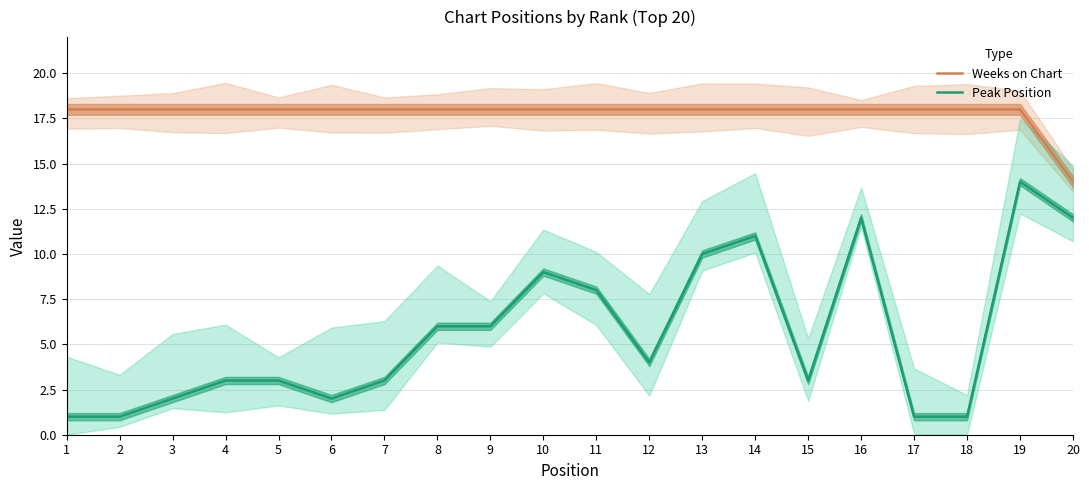

What is the value of the Peak Position point at the 15th from the left?

3